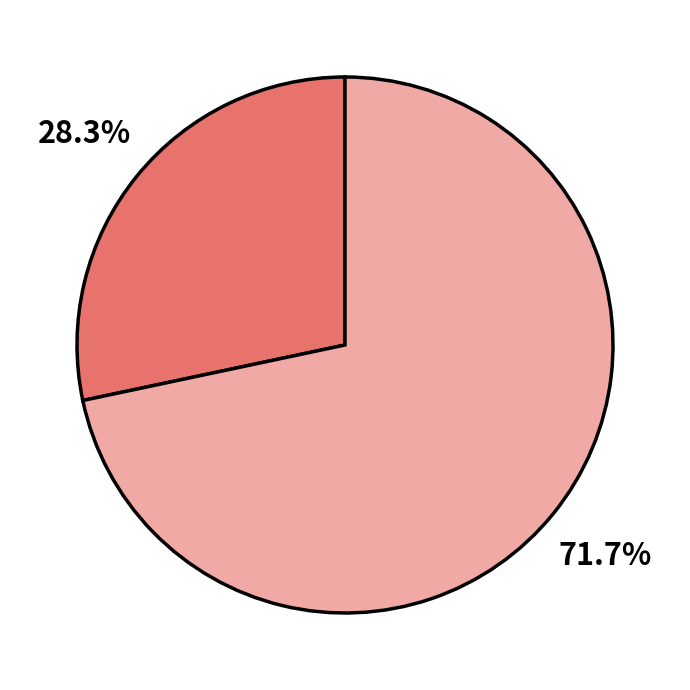

How many segments does this pie chart have?

2